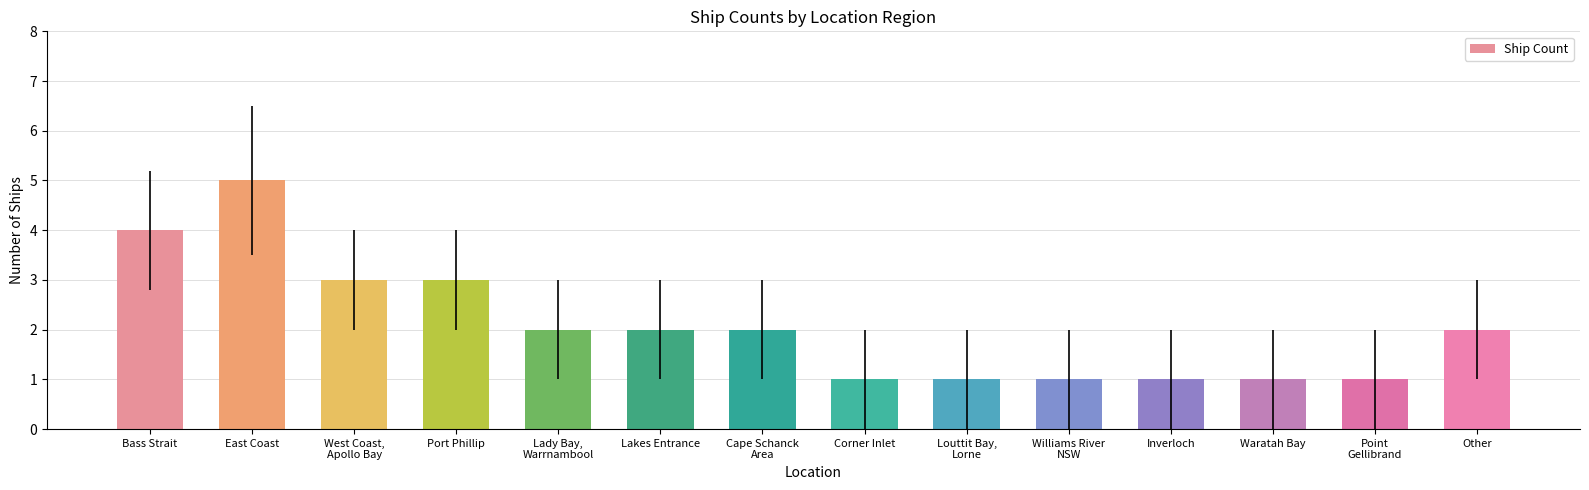

What is the label of the 2nd bar from the left?

East Coast